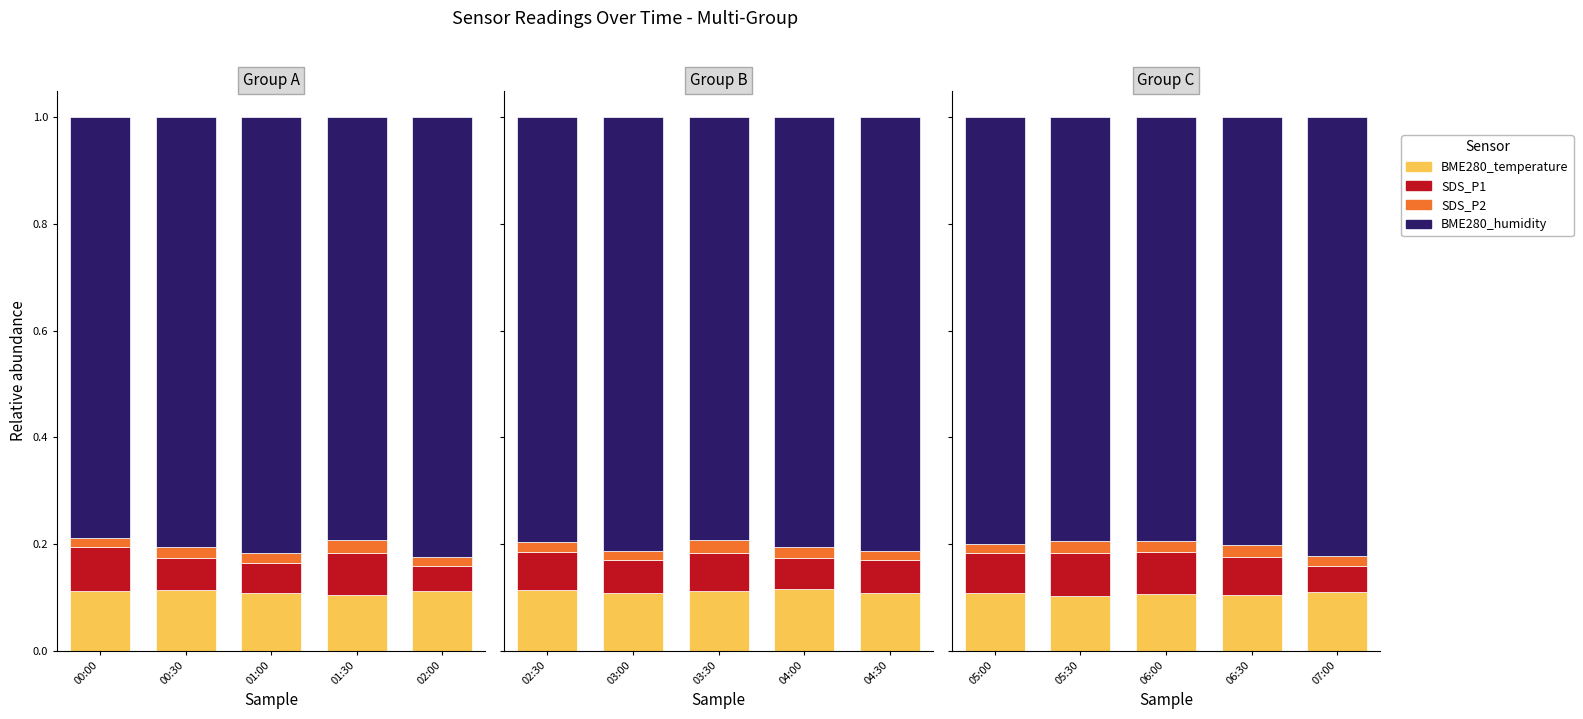

What is the label of the 1st bar from the left?

05:00